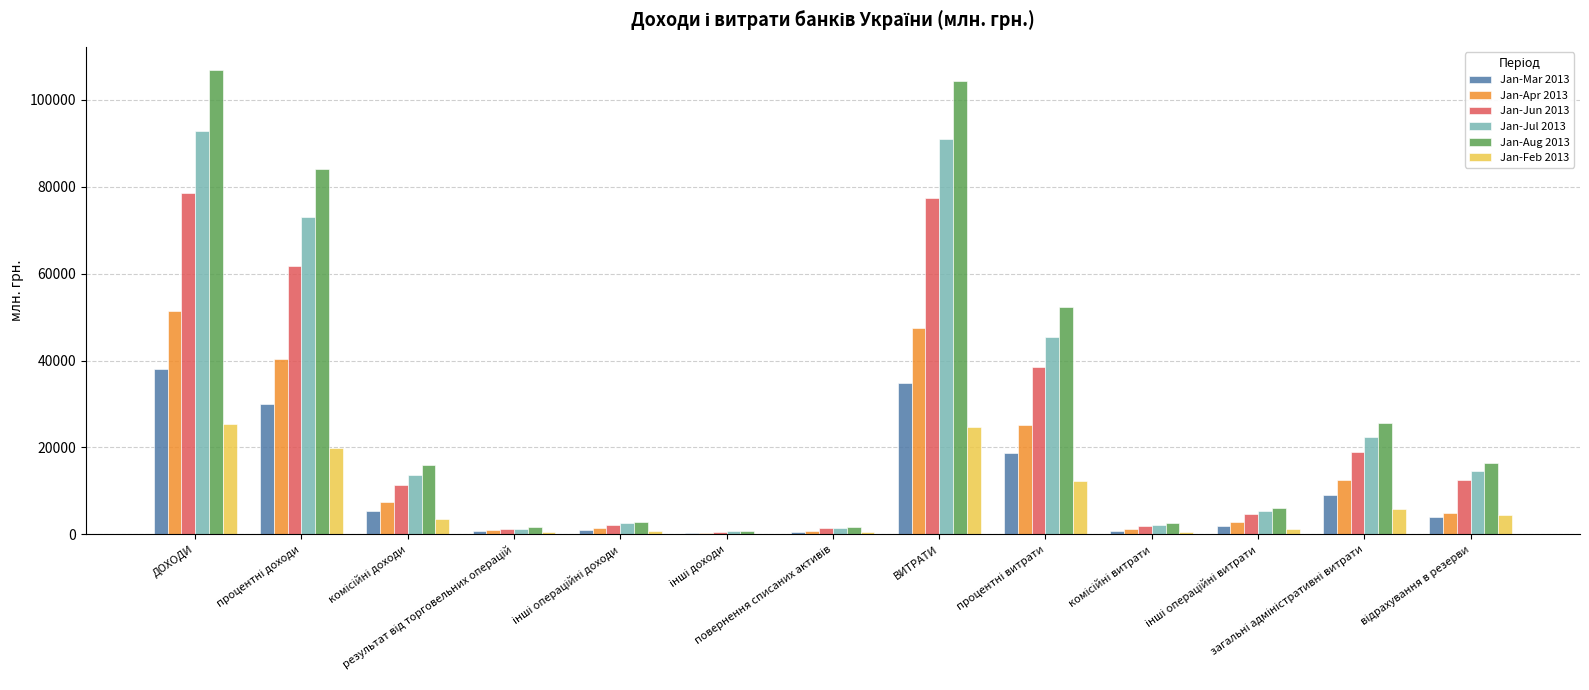

Count the number of categories in the chart.

13